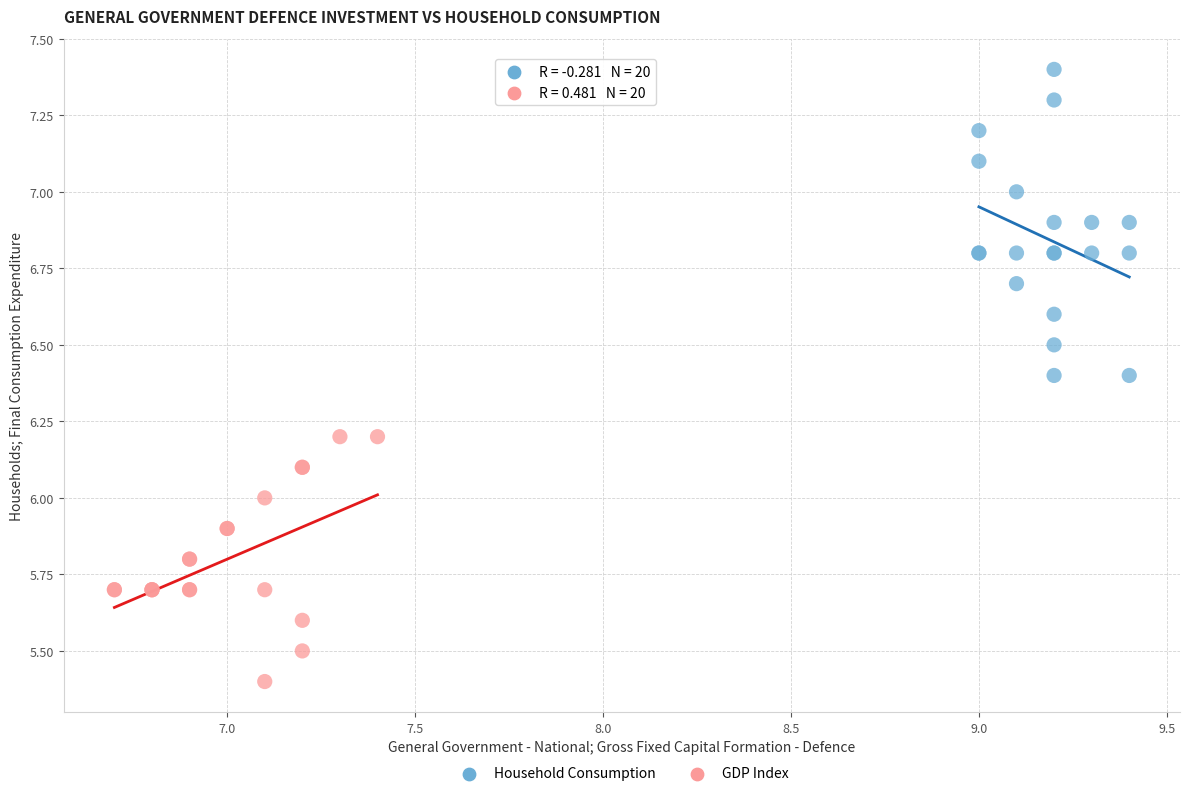

Which series has the widest spread of Y values?

Household Consumption